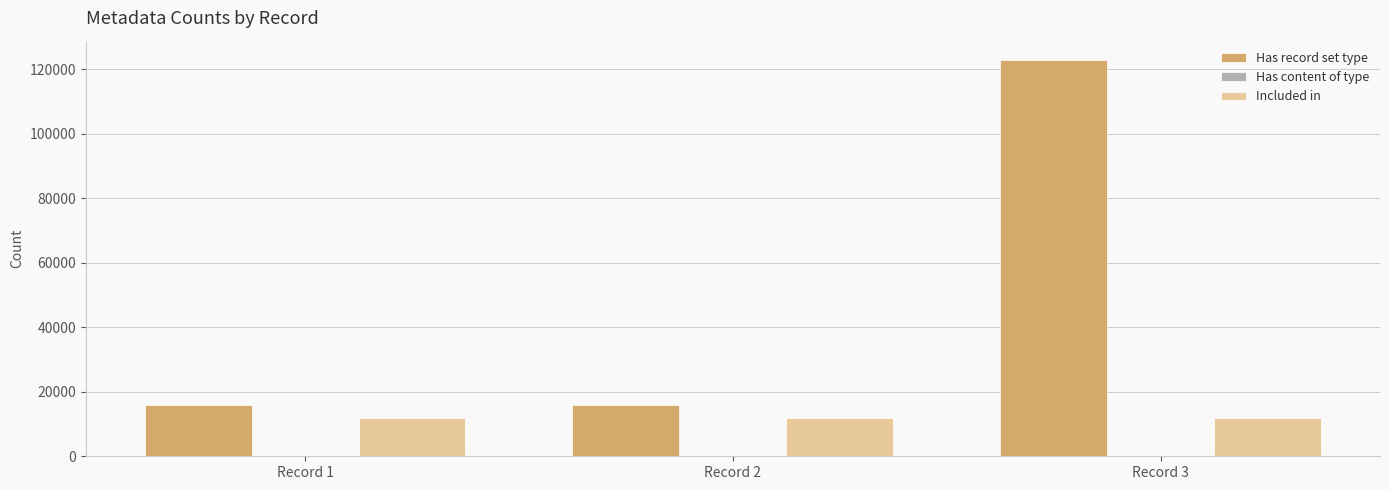

Which series has the largest range (max minus min)?

Has record set type